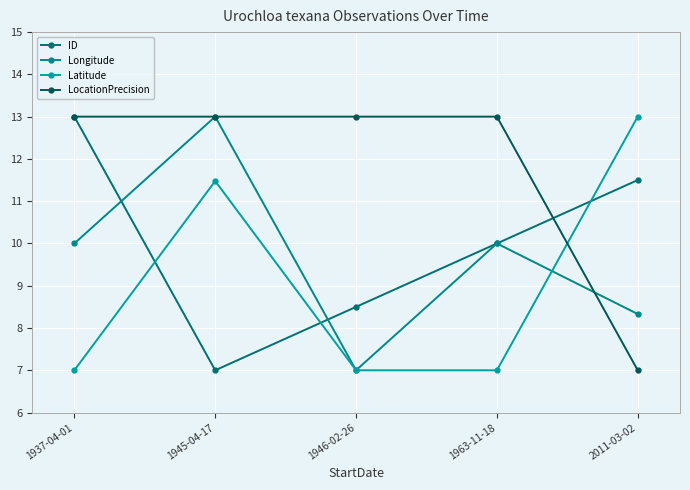

Reading left to right, what are all the values shown in this chart?

ID: 1937-04-01=13.0	1945-04-17=7.0	1946-02-26=8.5	1963-11-18=10.0	2011-03-02=11.5
Longitude: 1937-04-01=10.0	1945-04-17=13.0	1946-02-26=7.0	1963-11-18=10.0	2011-03-02=8.3
Latitude: 1937-04-01=7.0	1945-04-17=11.5	1946-02-26=7.0	1963-11-18=7.0	2011-03-02=13.0
LocationPrecision: 1937-04-01=13.0	1945-04-17=13.0	1946-02-26=13.0	1963-11-18=13.0	2011-03-02=7.0